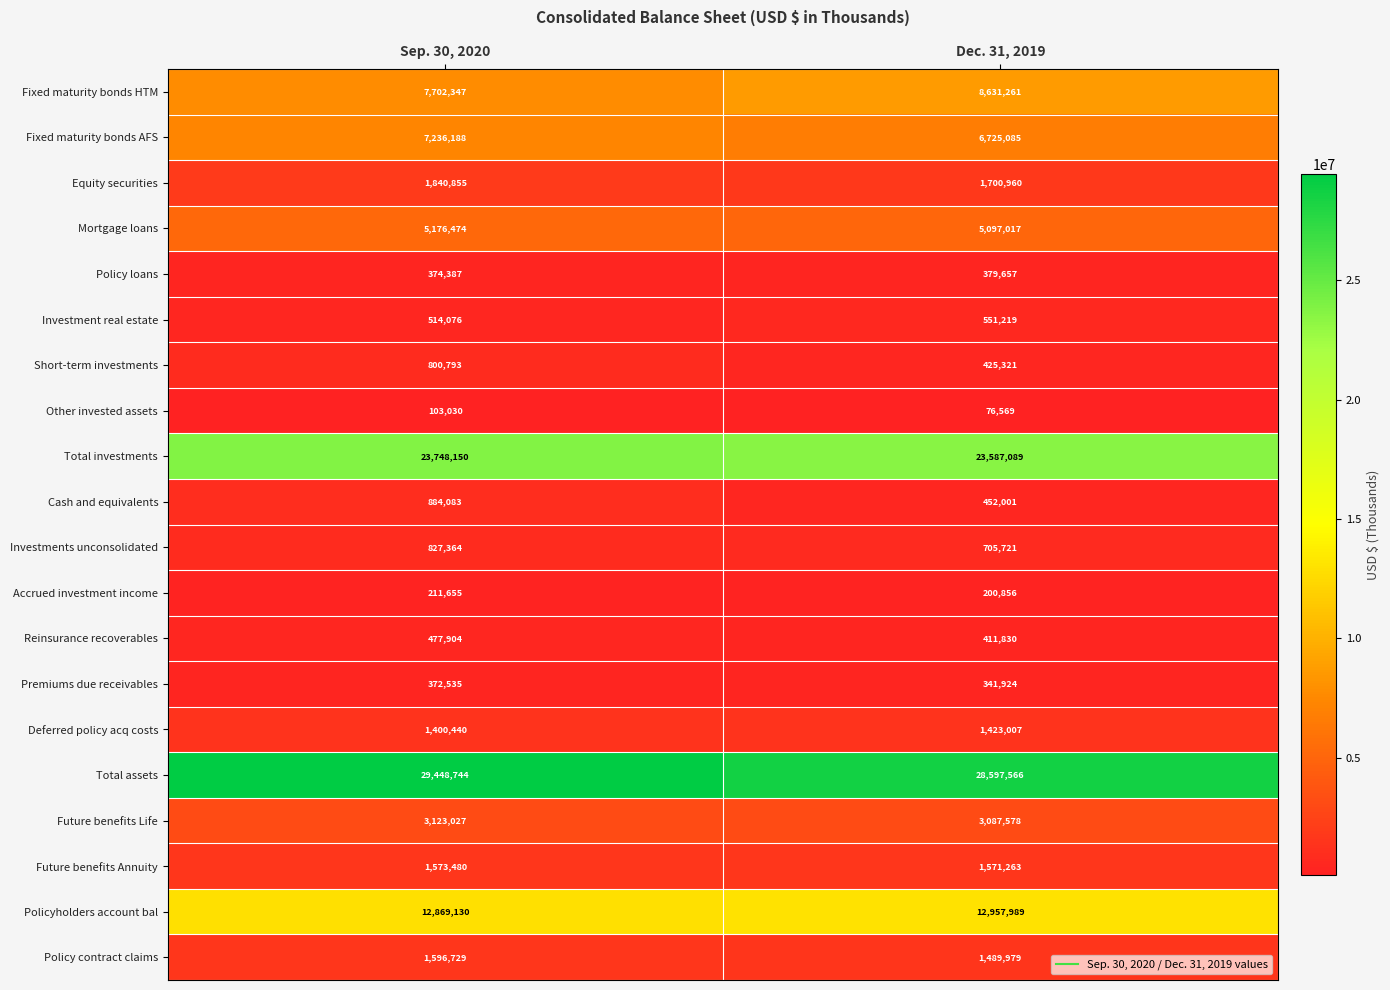

How many data points does each series have?

2